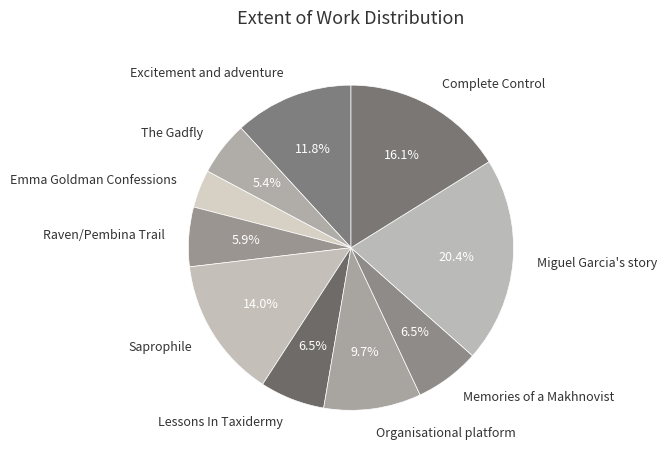

To the nearest percent, what portion does Complete Control represent?

16%